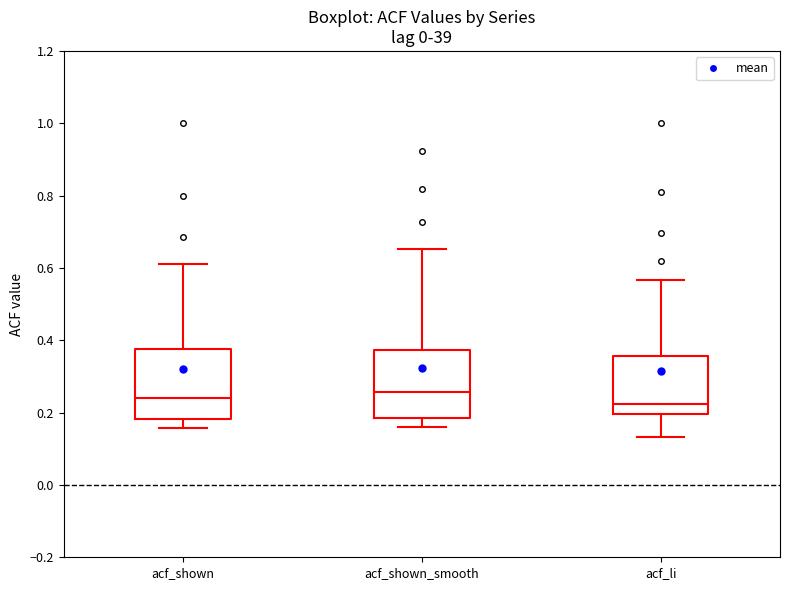

Where is the upper edge of the box for acf_shown on the y-axis? The values are not printed on the chart, so give them approximately, as read against the axis.

0.38